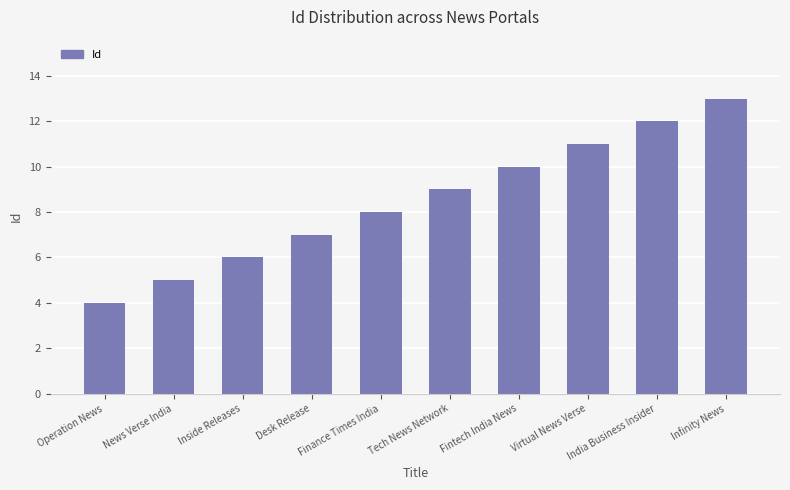

Count the number of data series in this chart.

1